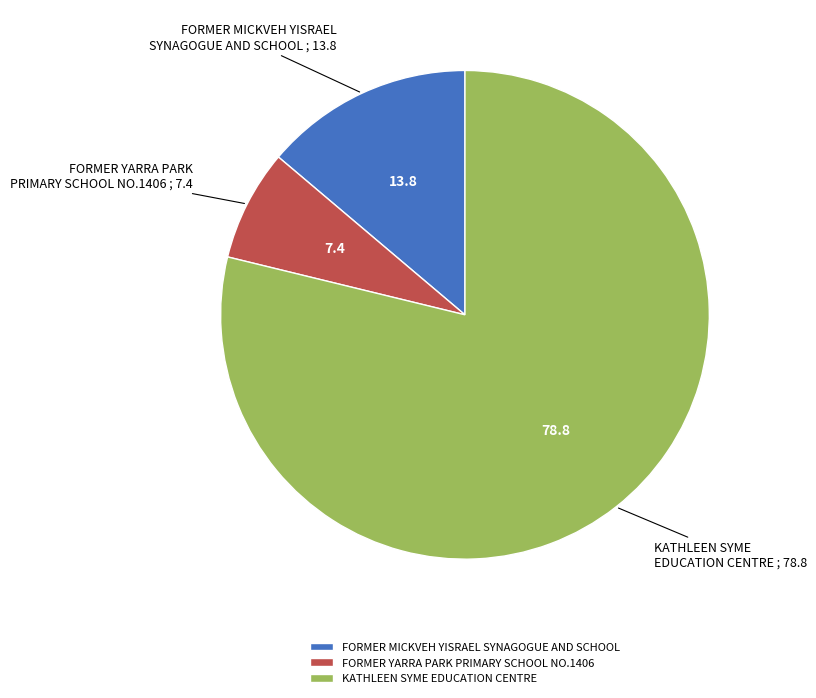

Which has a higher value, FORMER YARRA PARK PRIMARY SCHOOL NO.1406 or FORMER MICKVEH YISRAEL SYNAGOGUE AND SCHOOL?

FORMER MICKVEH YISRAEL SYNAGOGUE AND SCHOOL